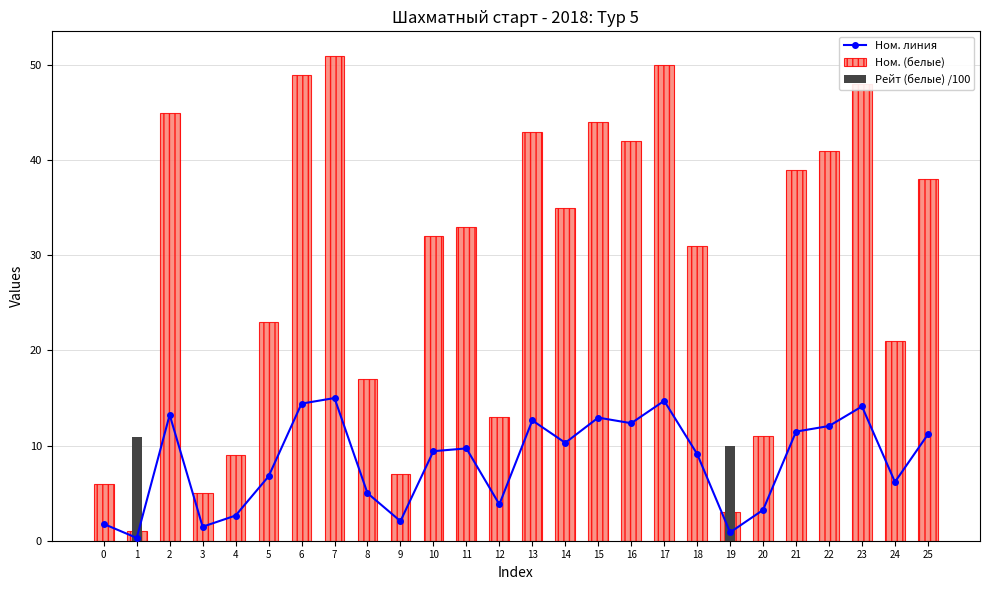

At how many categories does at least one series exceed 41?

8